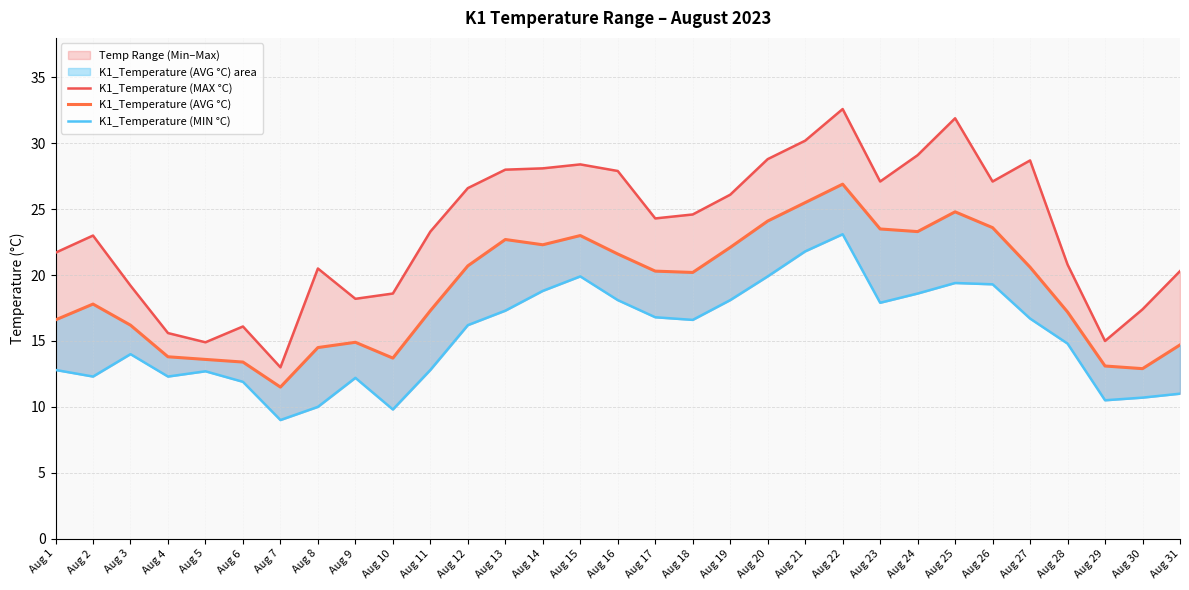

What is the value of the K1_Temperature (MAX °C) point at the 26th from the left?

27.1